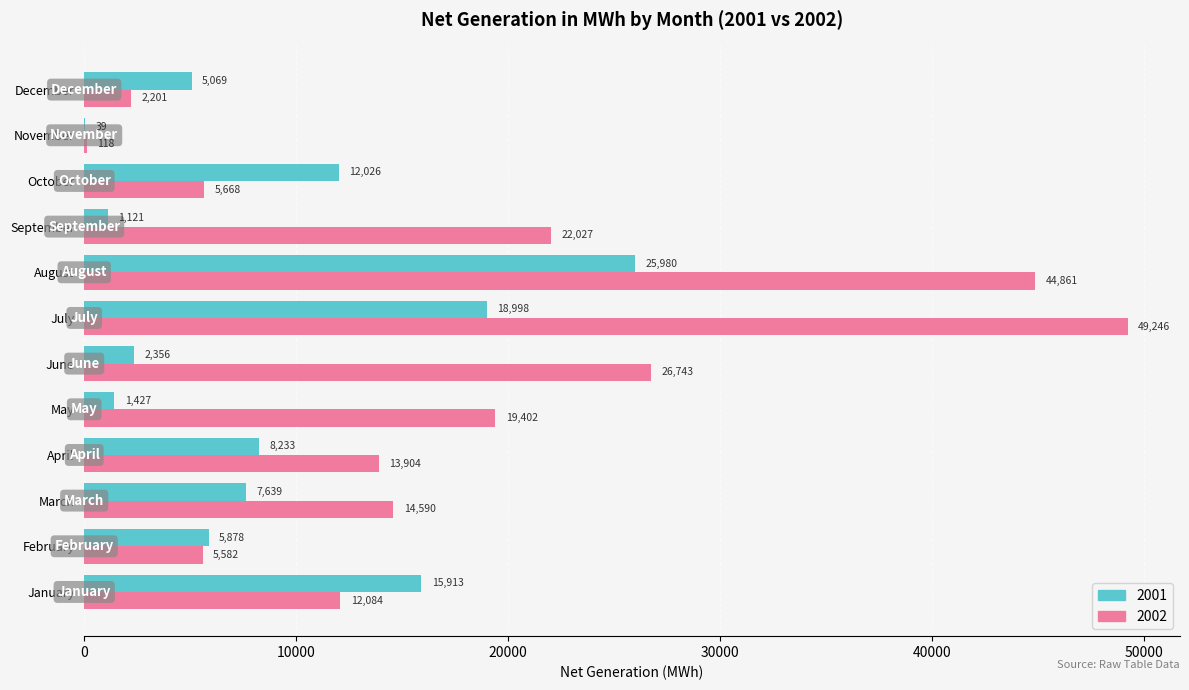

Is it true that 2002 equals 118 at November?

True